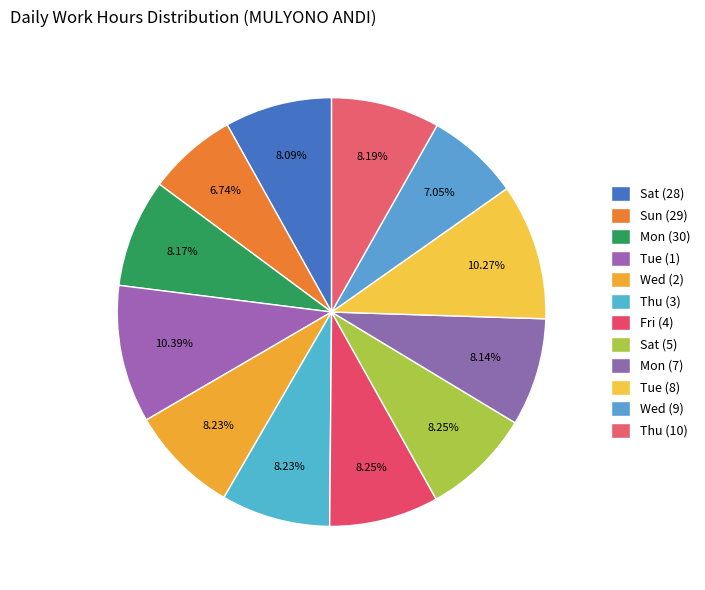

Approximately how many times larger is the value at Fri (4) compared to Mon (30)?

1.0